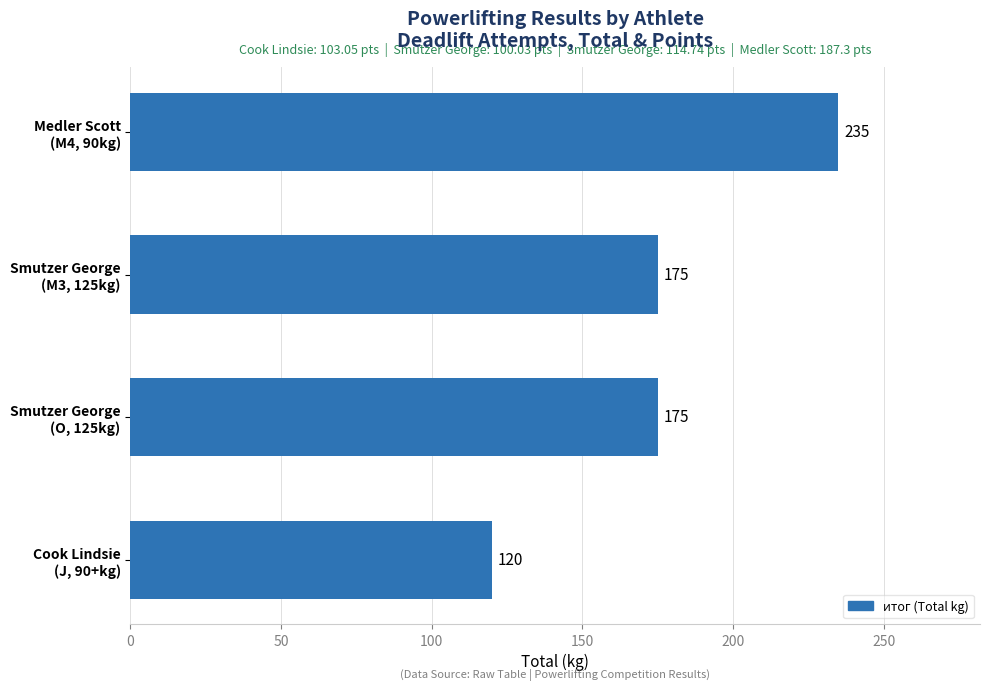

Reading bottom to top, extract all data points from this chart.

120	175	175	235